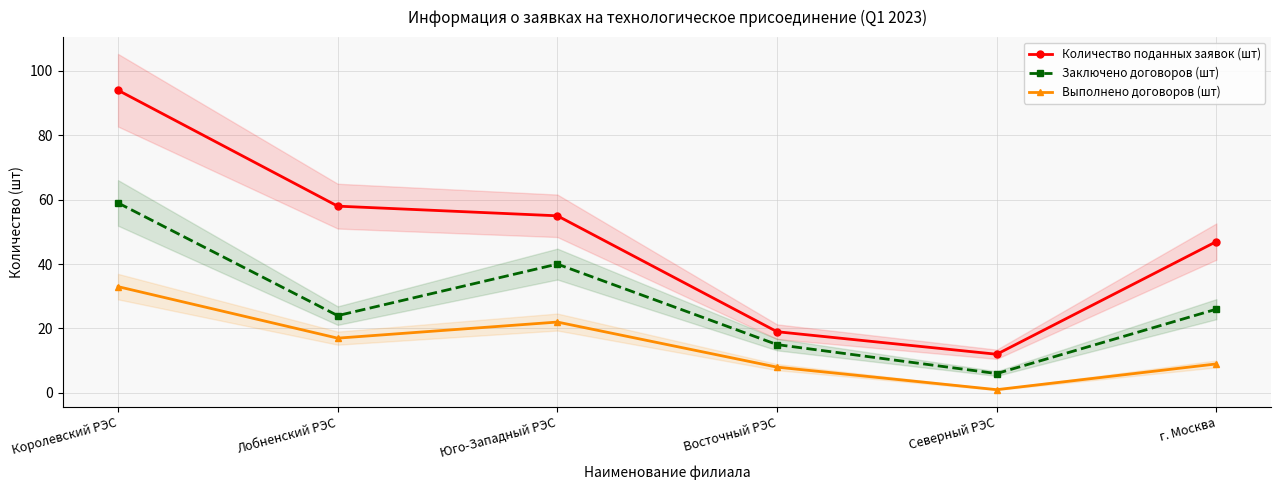

Reading right to left, extract all data points from this chart.

Количество поданных заявок (шт): г. Москва=47	Северный РЭС=12	Восточный РЭС=19	Юго-Западный РЭС=55	Лобненский РЭС=58	Королевский РЭС=94
Заключено договоров (шт): г. Москва=26	Северный РЭС=6	Восточный РЭС=15	Юго-Западный РЭС=40	Лобненский РЭС=24	Королевский РЭС=59
Выполнено договоров (шт): г. Москва=9	Северный РЭС=1	Восточный РЭС=8	Юго-Западный РЭС=22	Лобненский РЭС=17	Королевский РЭС=33